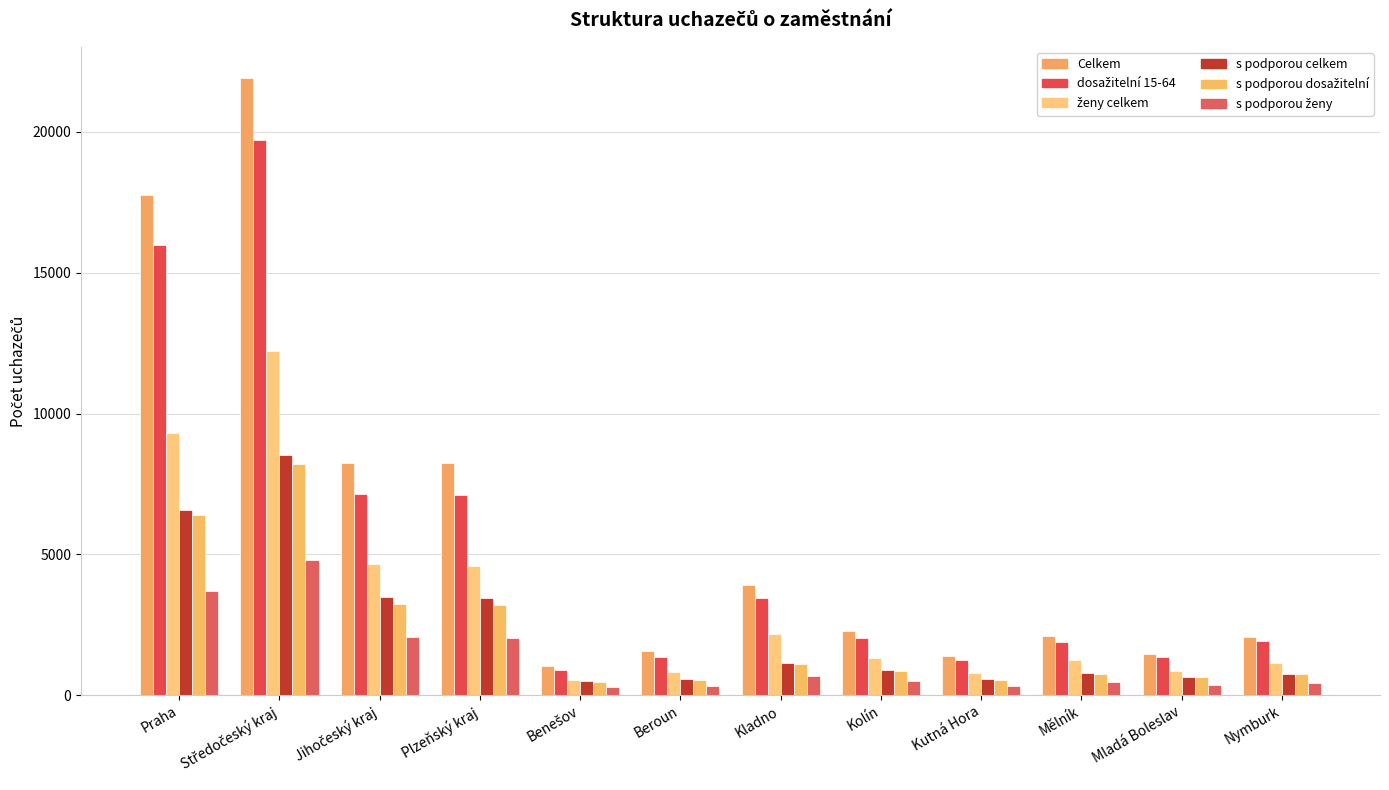

Reading left to right, transcribe all the data shown in this chart.

Celkem: 17771	21929	8234	8247	1019	1549	3899	2274	1382	2110	1475	2049
dosažitelní 15-64: 16000	19721	7140	7123	897	1355	3442	2016	1247	1895	1363	1932
ženy celkem: 9314	12229	4655	4576	551	834	2175	1308	798	1237	843	1123
s podporou celkem: 6557	8517	3479	3447	515	563	1157	896	554	776	660	762
s podporou dosažitelní: 6393	8212	3251	3211	480	538	1114	864	531	753	636	749
s podporou ženy: 3706	4803	2051	2028	274	312	685	514	315	450	353	423